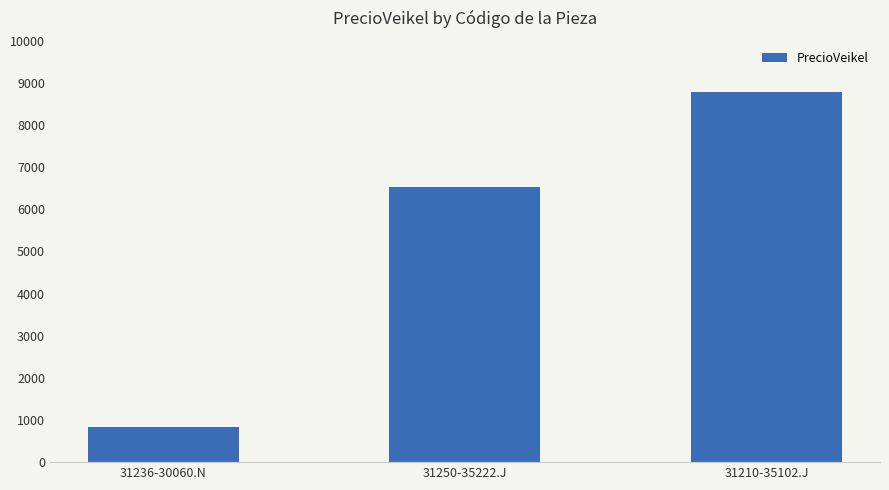

Where does the data first go above 6526?

31250-35222.J